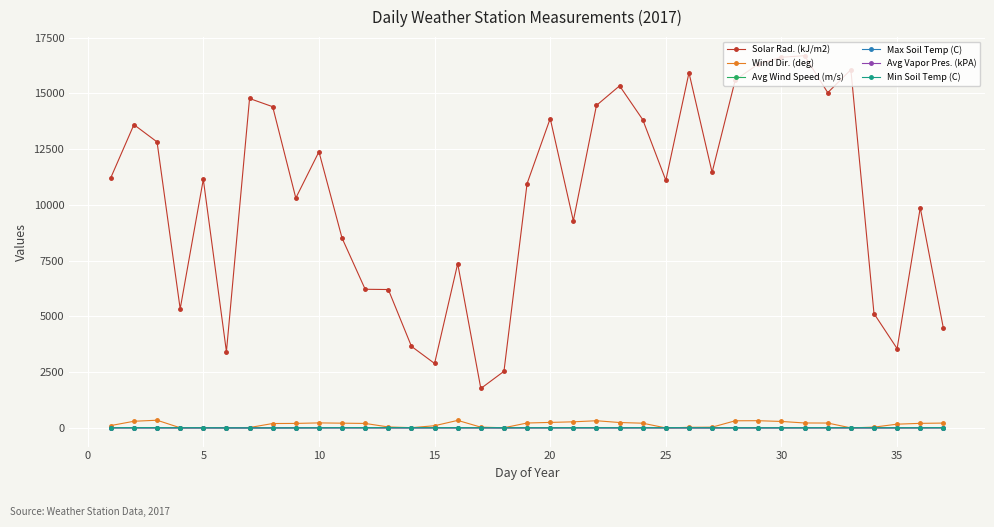

True or false: Avg Wind Speed (m/s) and Max Soil Temp (C) intersect in this chart.

False